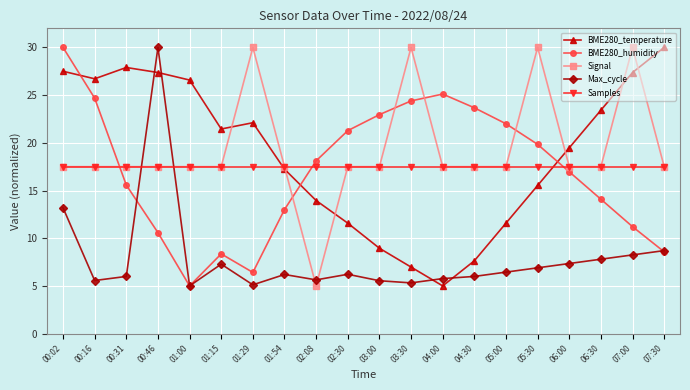

What are all the series names shown in the legend?

BME280_temperature, BME280_humidity, Signal, Max_cycle, Samples